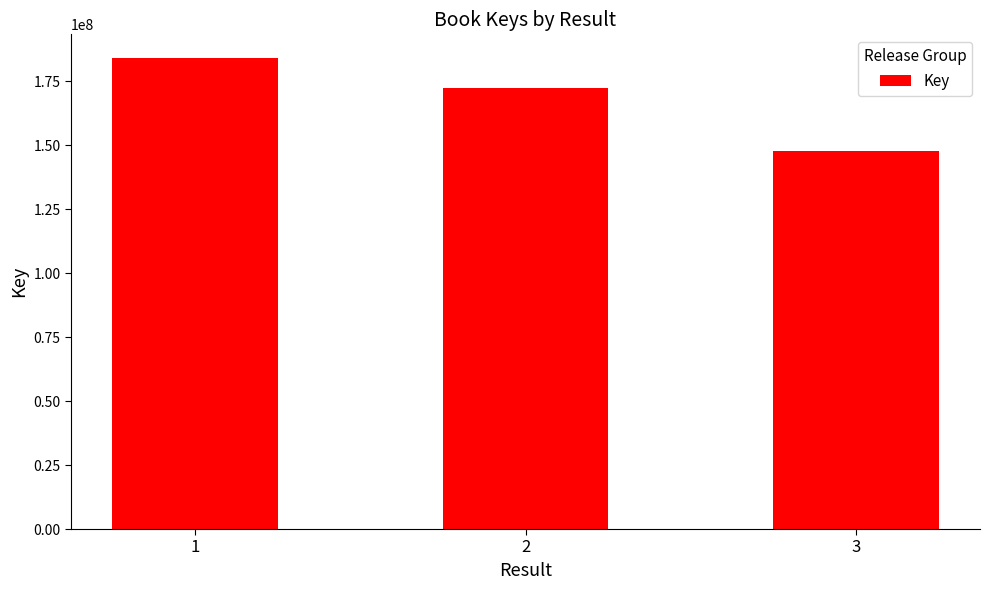

Count the number of categories in the chart.

3